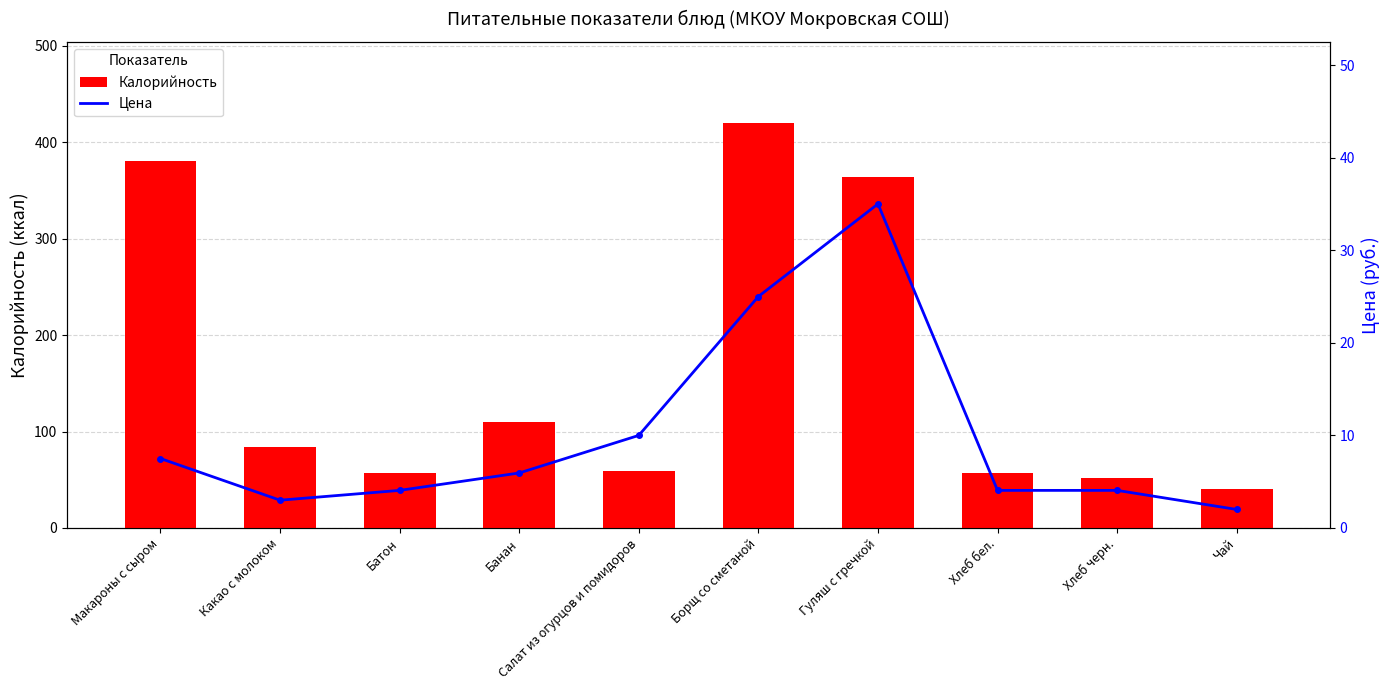

What is the difference between the maximum and second lowest values in the Калорийность series?

367.8